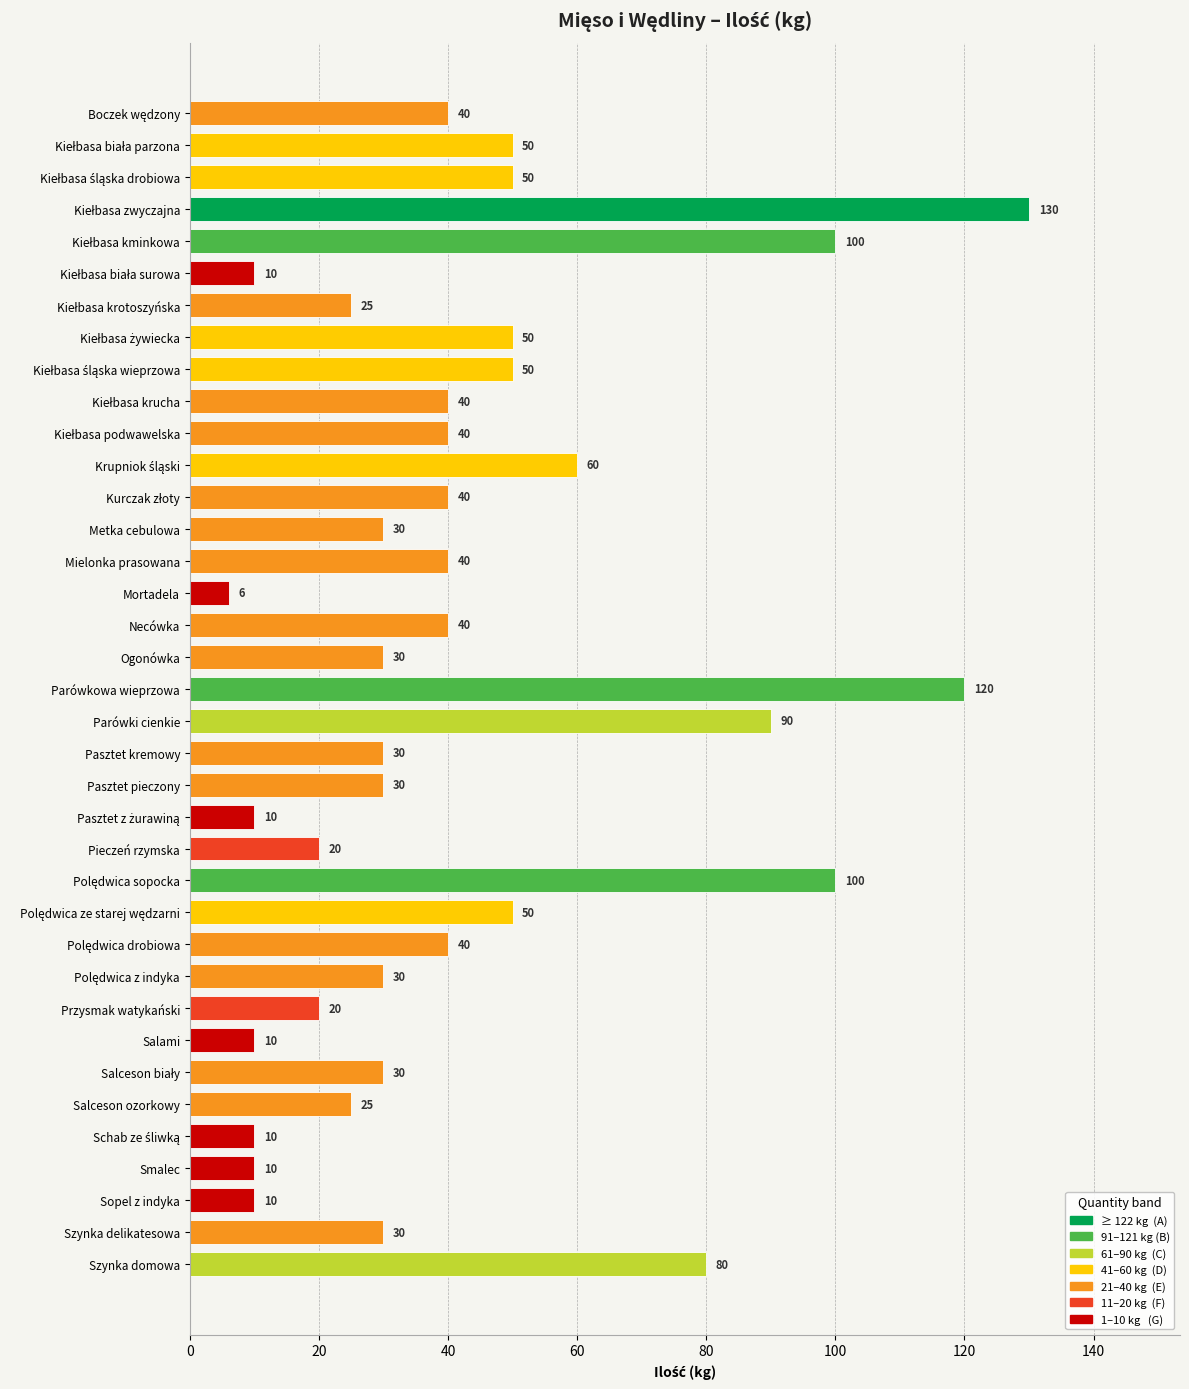

How many distinct data groups are displayed?

1